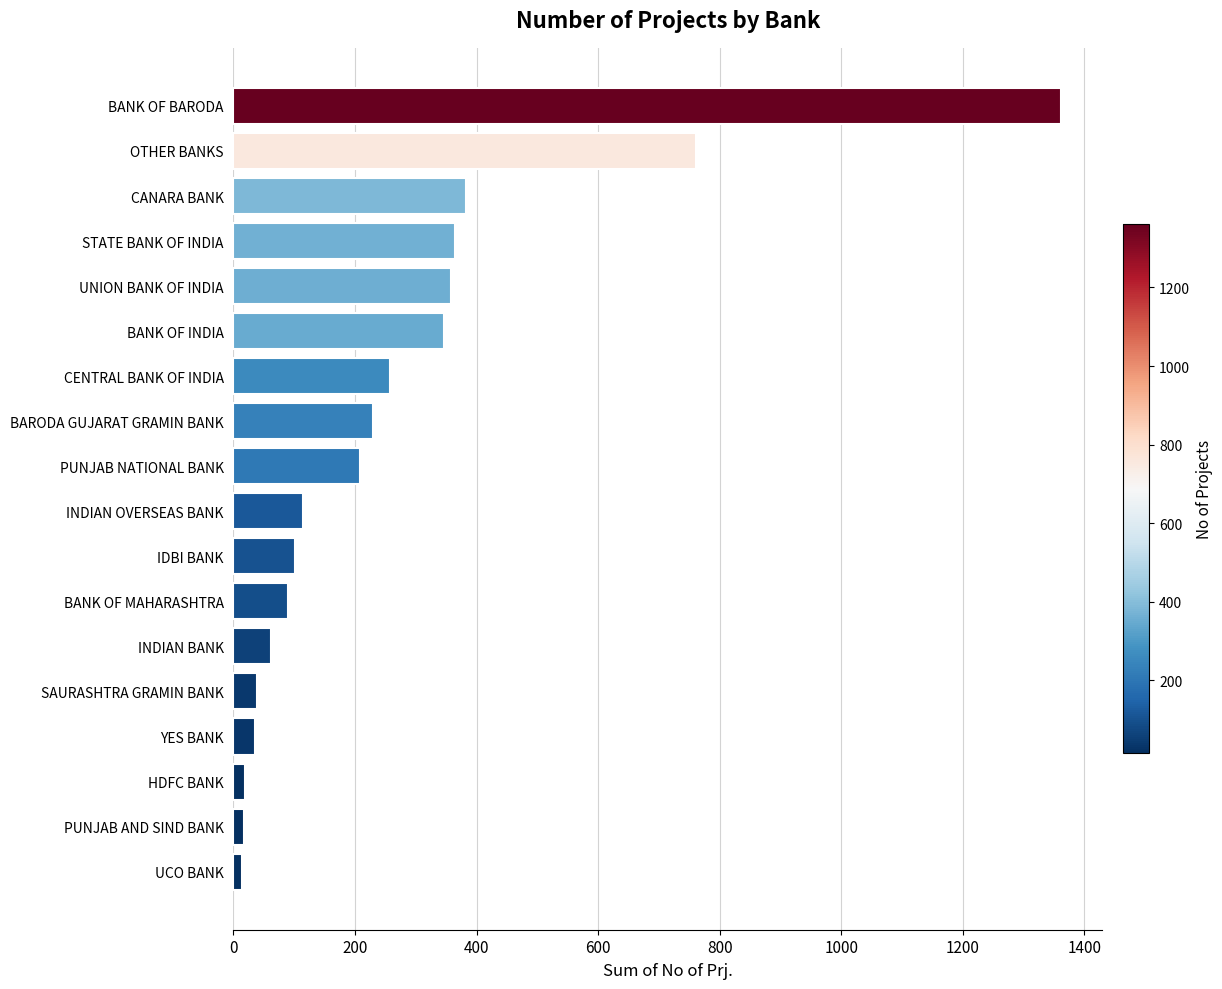

The chart shows a value of 2144 at BANK OF BARODA. True or false?

False